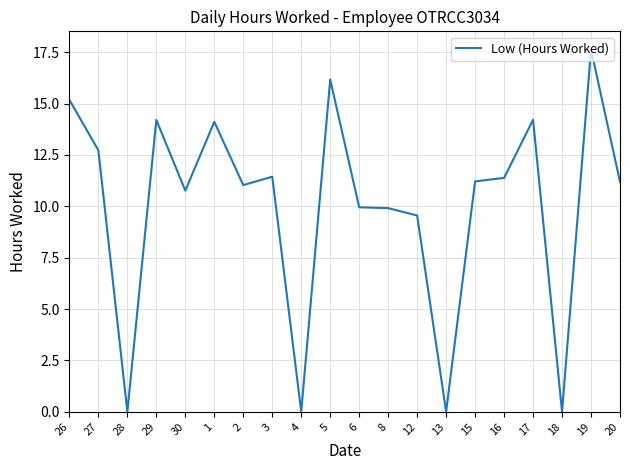

True or false: the data shows 16.2 at 5.

True